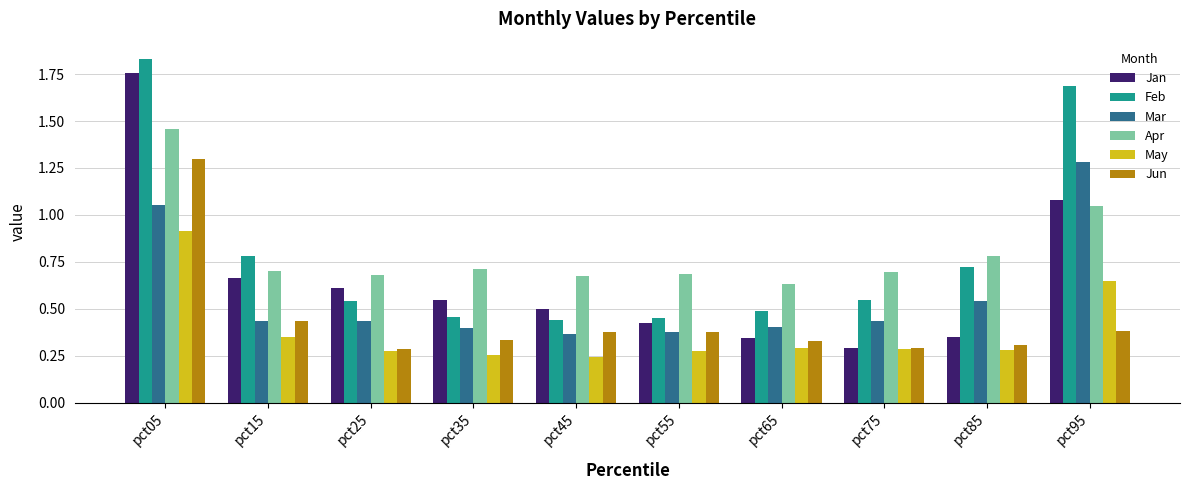

At which label is Apr closest to 1?

pct95